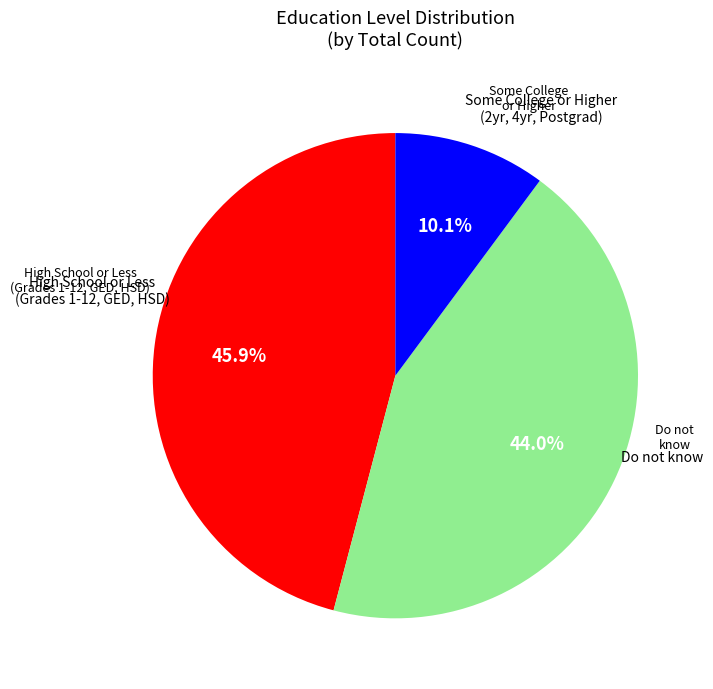

Is there a majority slice in this chart?

No